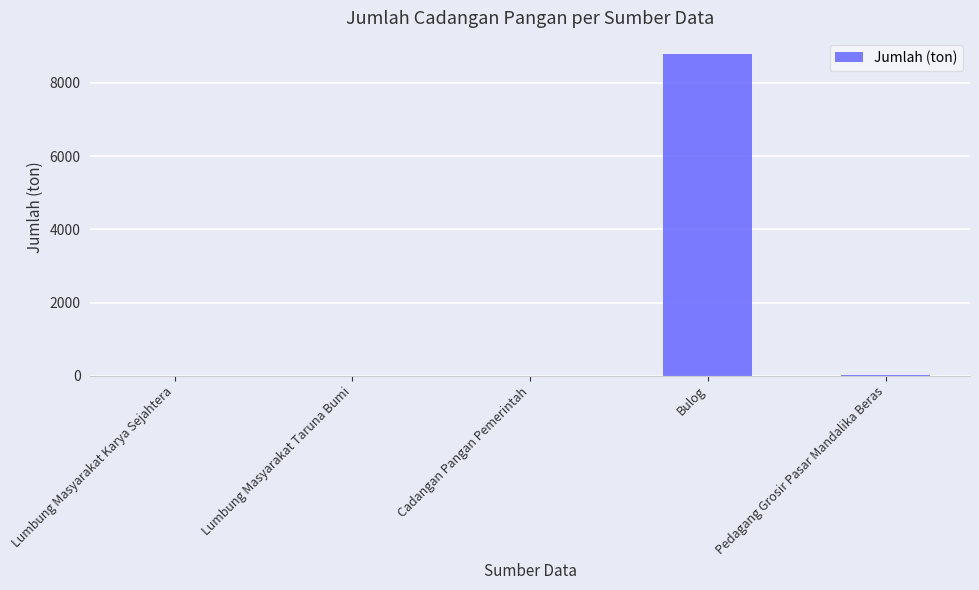

What is the sum of the values at Lumbung Masyarakat Taruna Bumi and Pedagang Grosir Pasar Mandalika Beras?

10.0